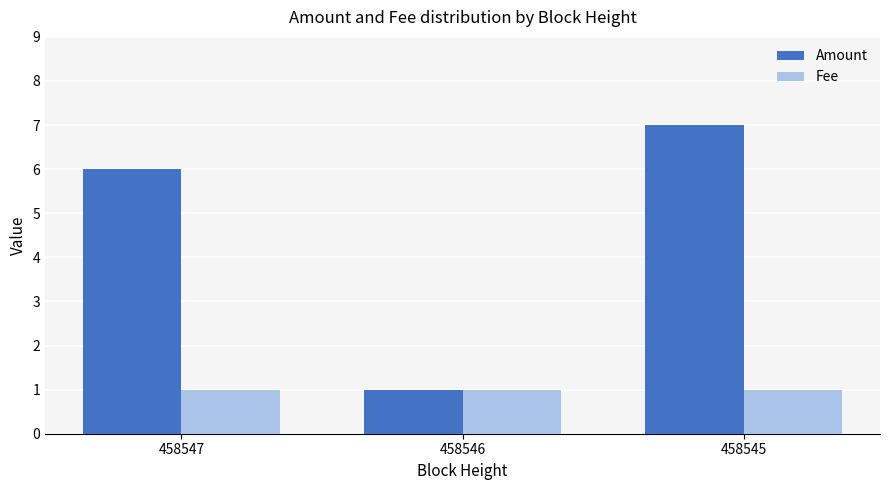

Reading left to right, list all the values displayed in this chart.

Amount: 458547=6	458546=1	458545=7
Fee: 458547=1	458546=1	458545=1